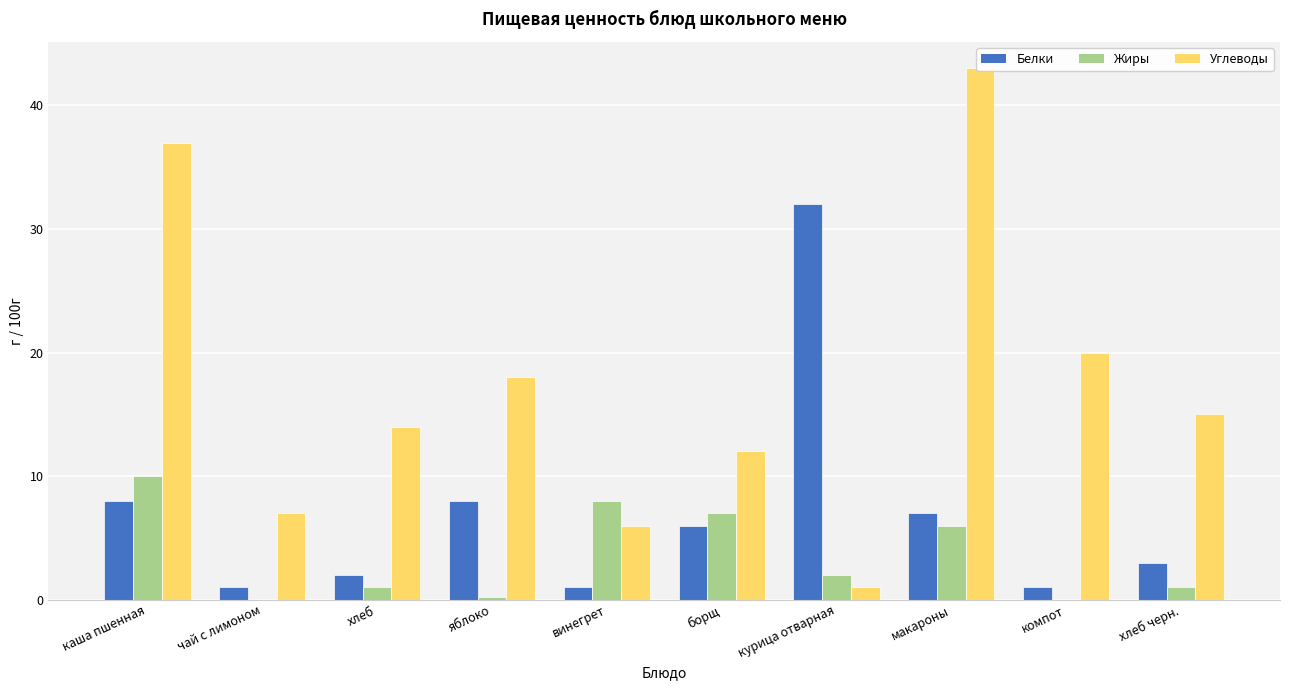

Reading right to left, extract all data points from this chart.

Белки: 3.0	1.0	7.0	32.0	6.0	1.0	8.0	2.0	1.0	8.0
Жиры: 1.0	0.0	6.0	2.0	7.0	8.0	0.2	1.0	0.0	10.0
Углеводы: 15.0	20.0	43.0	1.0	12.0	6.0	18.0	14.0	7.0	37.0